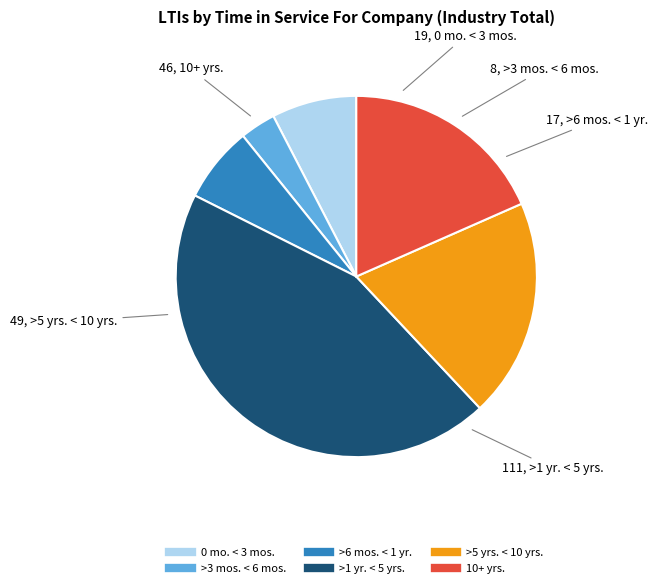

Do >3 mos. < 6 mos. and >1 yr. < 5 yrs. together represent more than half of the pie?

No